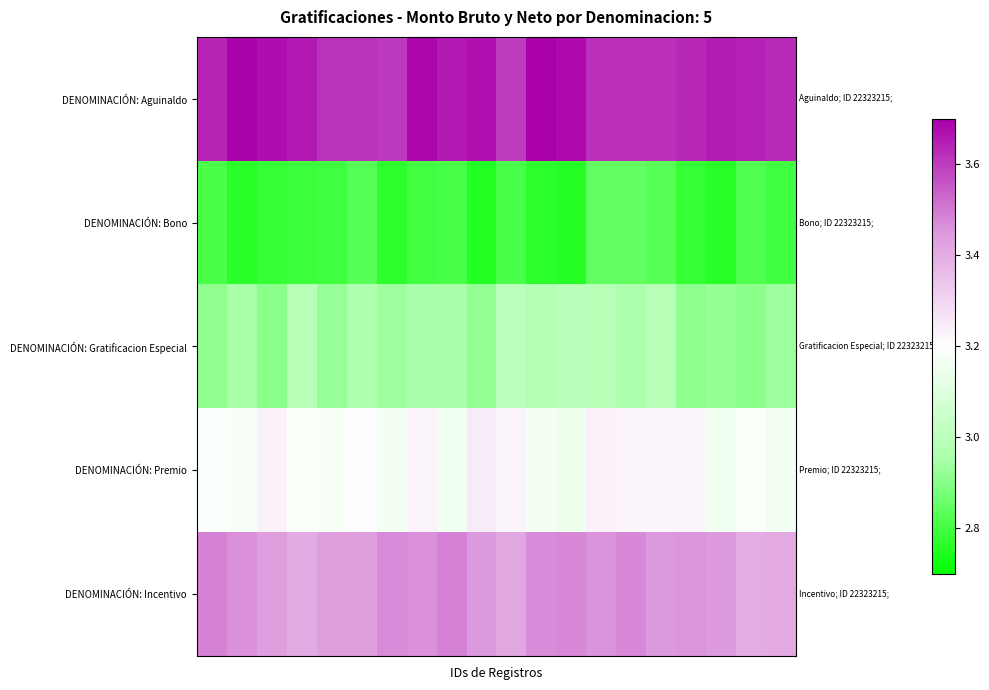

Reading left to right, extract all data points from this chart.

DENOMINACIÓN: Aguinaldo: 3.6	3.7	3.7	3.7	3.6	3.6	3.6	3.7	3.7	3.7	3.6	3.7	3.7	3.6	3.6	3.6	3.6	3.7	3.6	3.6
DENOMINACIÓN: Bono: 2.8	2.8	2.8	2.8	2.8	2.8	2.8	2.8	2.8	2.8	2.8	2.8	2.8	2.8	2.8	2.8	2.8	2.8	2.8	2.8
DENOMINACIÓN: Gratificacion Especial: 2.9	2.9	2.9	3.0	2.9	3.0	2.9	3.0	3.0	2.9	3.0	3.0	3.0	3.0	3.0	3.0	2.9	2.9	2.9	2.9
DENOMINACIÓN: Premio: 3.2	3.2	3.2	3.2	3.2	3.2	3.2	3.2	3.2	3.2	3.2	3.2	3.2	3.2	3.2	3.2	3.2	3.2	3.2	3.2
DENOMINACIÓN: Incentivo: 3.5	3.5	3.4	3.4	3.4	3.4	3.5	3.5	3.5	3.4	3.4	3.5	3.5	3.5	3.5	3.4	3.5	3.4	3.4	3.4